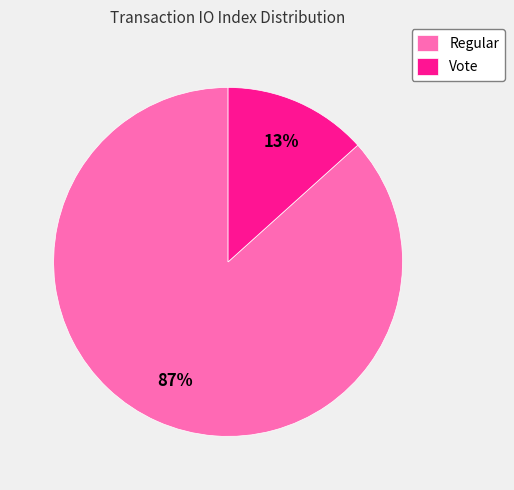

What is the majority slice?

Regular